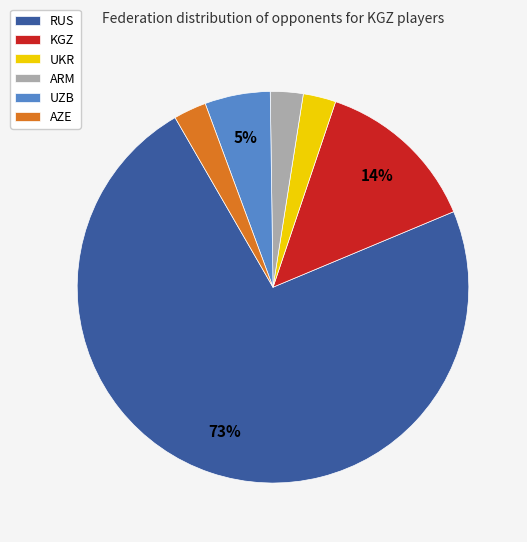

Is the sum of KGZ and RUS greater than half?

Yes